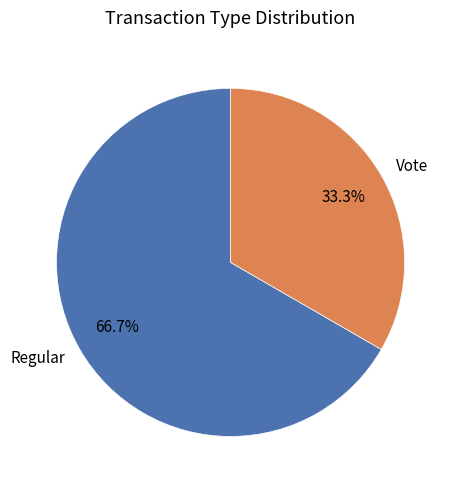

What is the ratio of the value at Vote to the value at Regular?

0.5